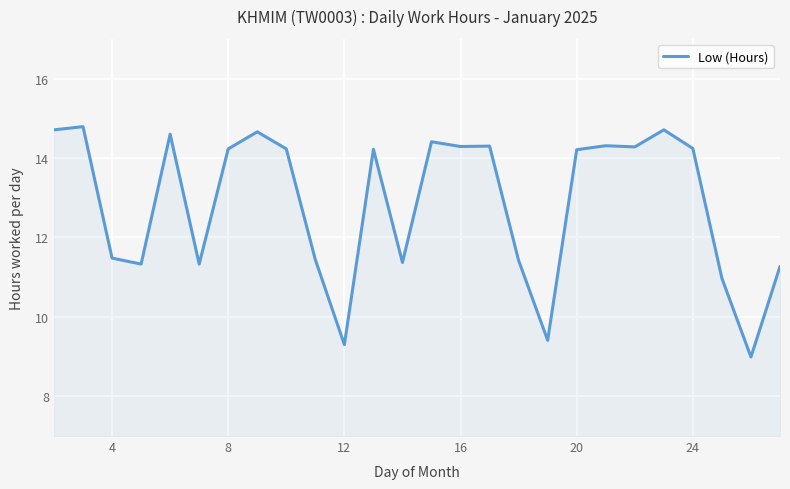

What is the greatest value displayed?

14.8